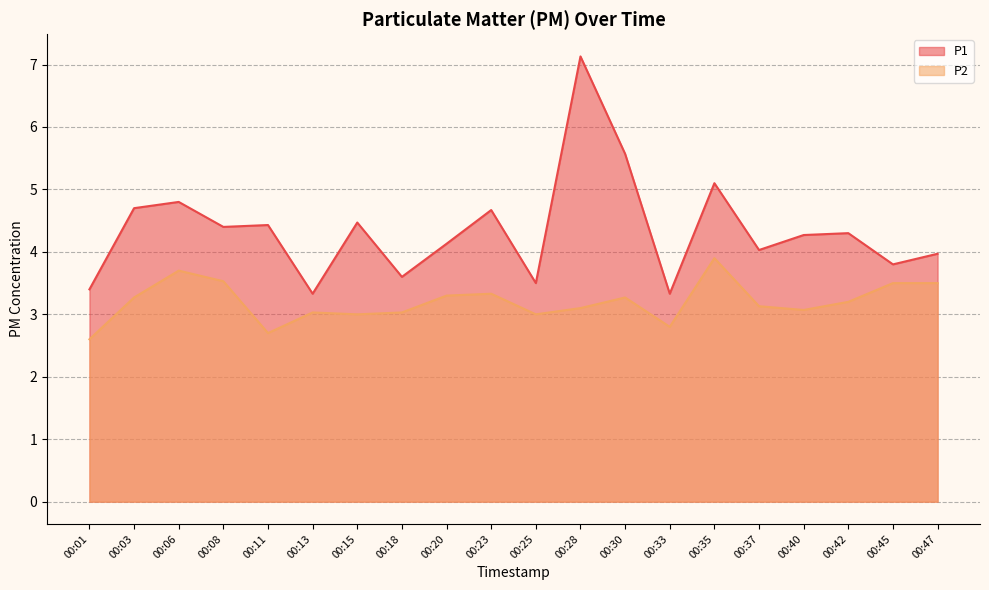

The value of P2 at 00:11 is 4.3. True or false?

False